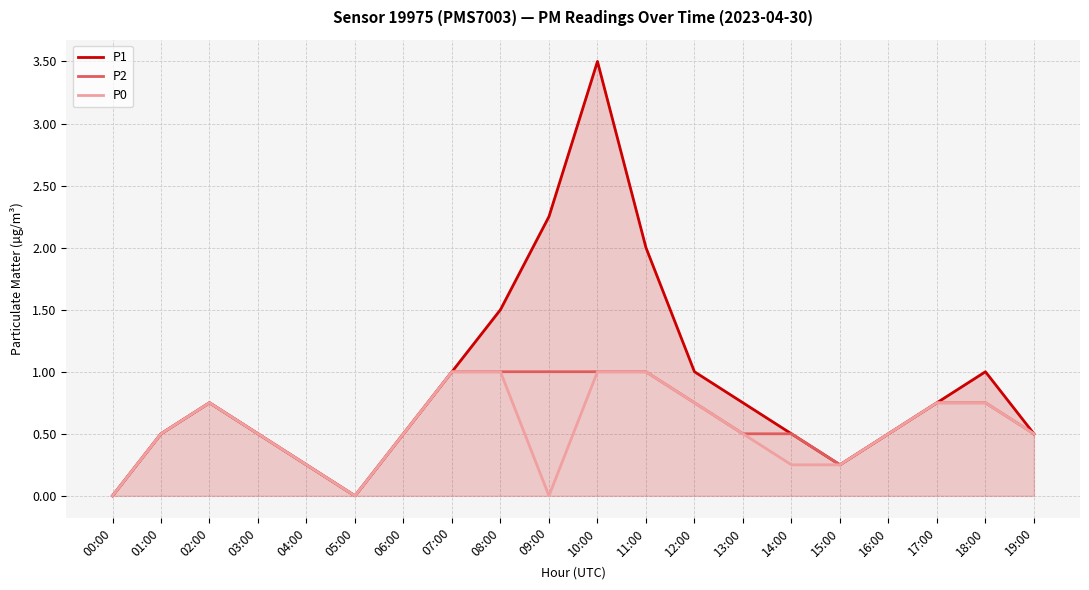

How many distinct data groups are displayed?

3